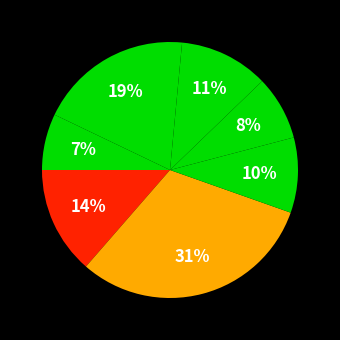

How many segments does this pie chart have?

7